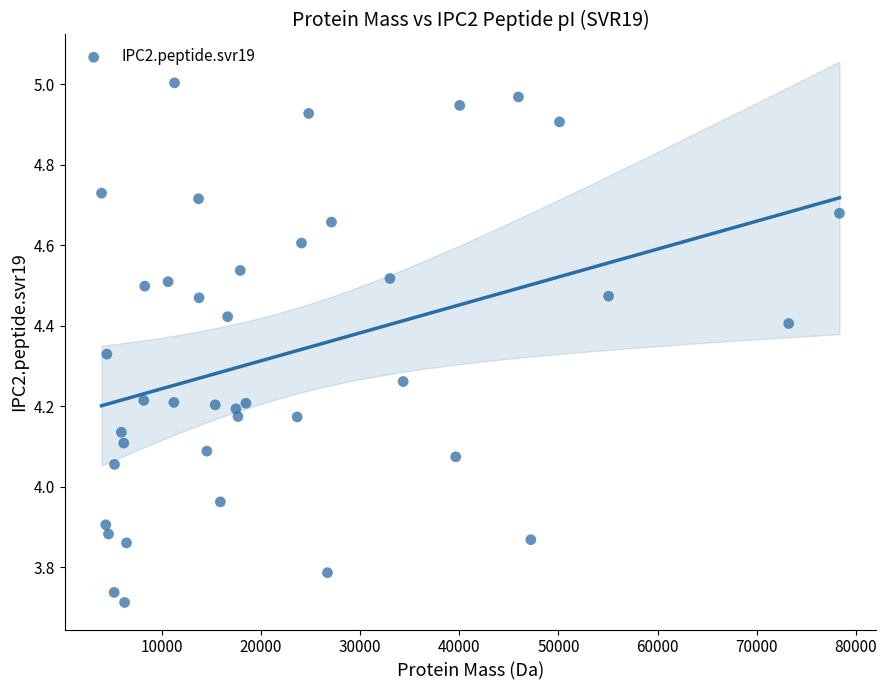

What is the range of X values (max minus min)?

74449.5